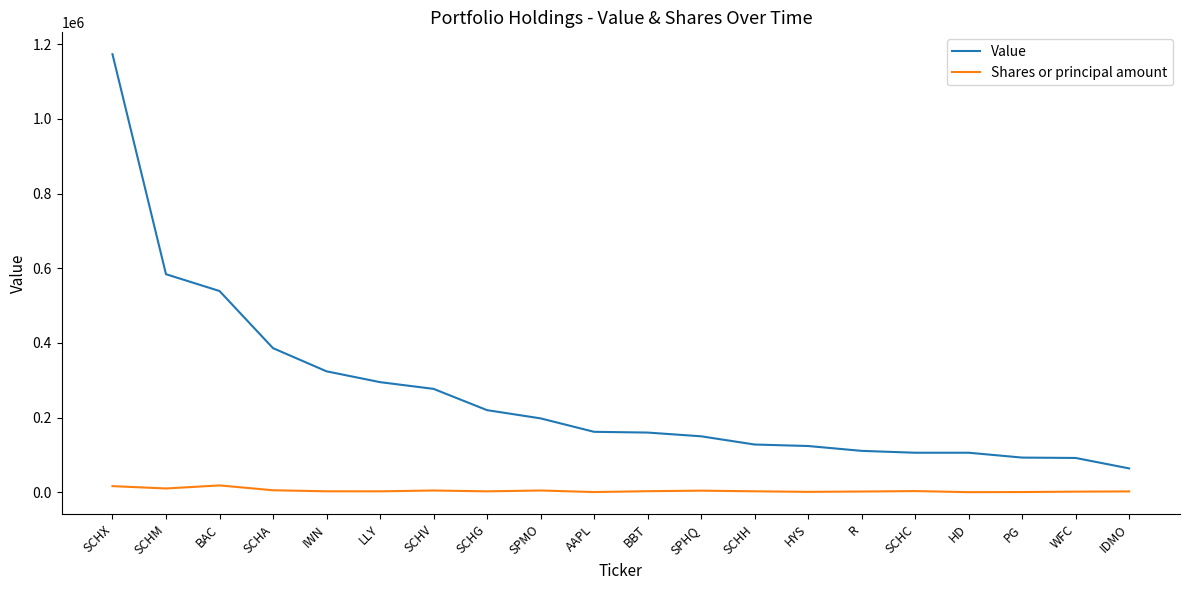

List the series in order of their overall mean, lowest first.

Shares or principal amount, Value